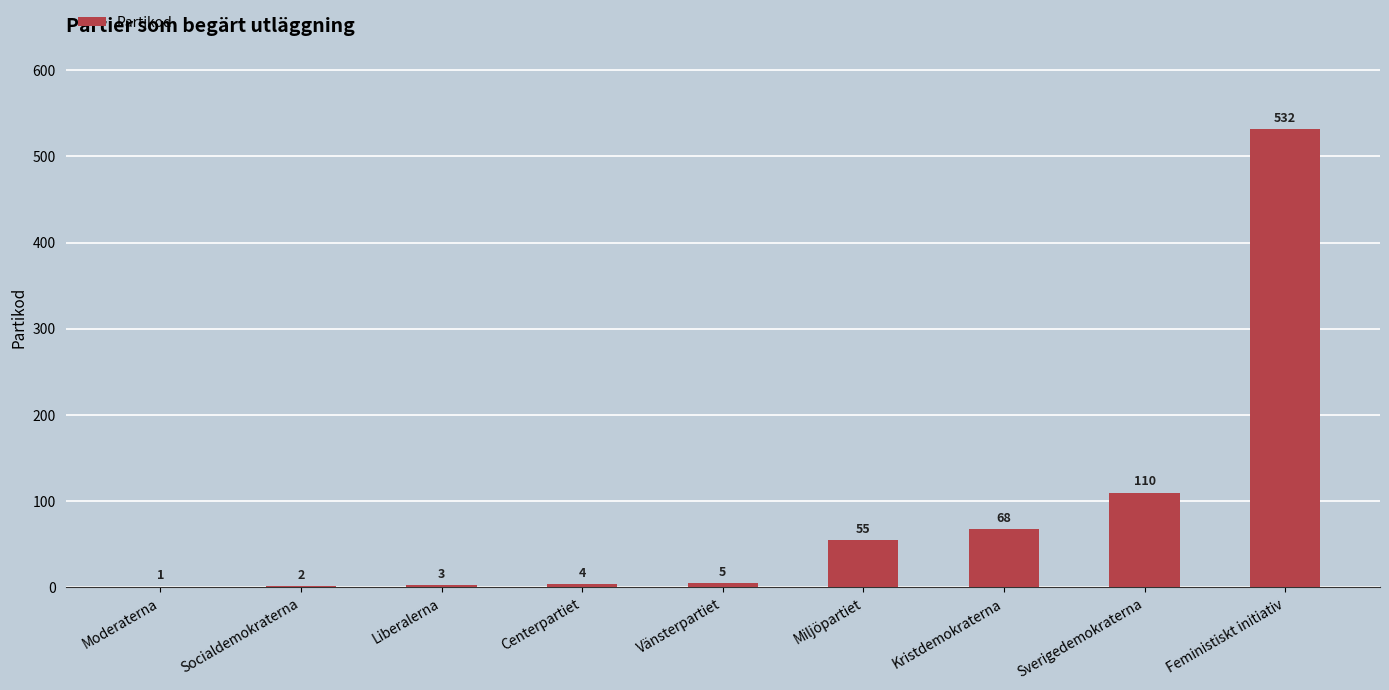

What is the maximum value shown in the chart?

532